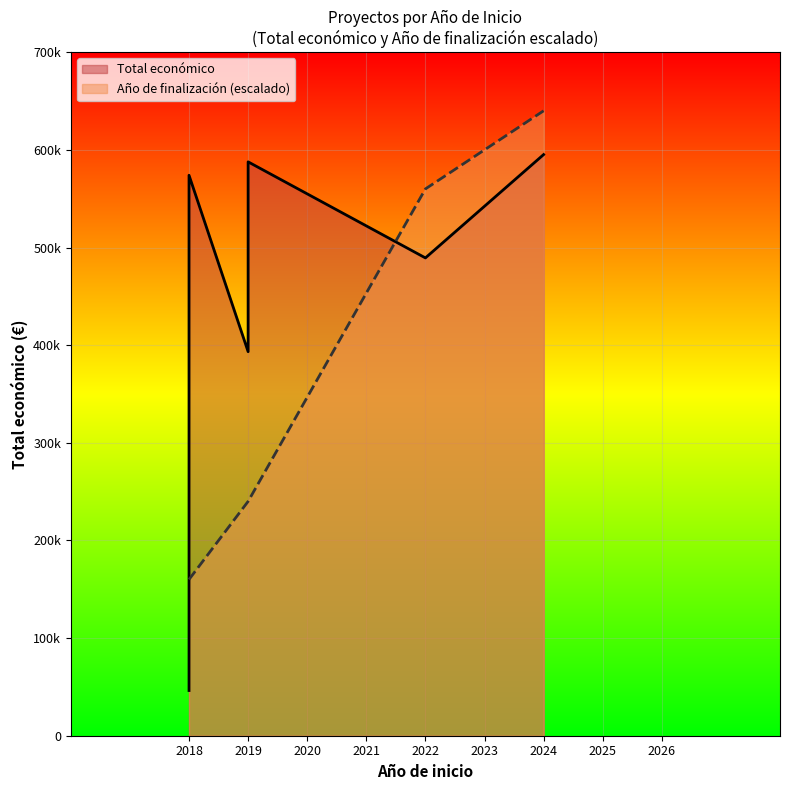

Which label corresponds to the largest value in the chart?

2024